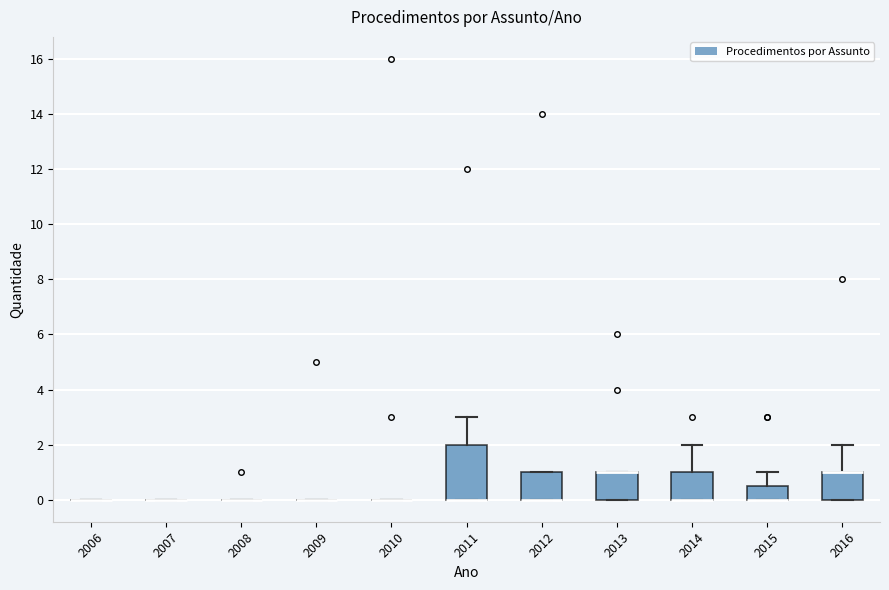

Reading left to right, transcribe this box plot: for each box, give where its median line is, the range the box spans, and where its two whiskers end, as read against the y-axis. The values are not printed on the chart, so give them approximately, as read against the axis.

2006: box collapsed to a line at 0.0, whiskers 0.0 to 0.0
2007: box collapsed to a line at 0.0, whiskers 0.0 to 0.0
2008: box collapsed to a line at 0.0, whiskers 0.0 to 0.0
2009: box collapsed to a line at 0.0, whiskers 0.0 to 0.0
2010: box collapsed to a line at 0.0, whiskers 0.0 to 0.0
2011: median 0.0 (drawn on the box's lower edge), box 0.0 to 2.0, whiskers 0.0 to 3.0
2012: median 0.0 (drawn on the box's lower edge), box 0.0 to 1.0, whiskers 0.0 to 1.0
2013: median 1.0 (drawn on the box's upper edge), box 0.0 to 1.0, whiskers 0.0 to 1.0
2014: median 0.0 (drawn on the box's lower edge), box 0.0 to 1.0, whiskers 0.0 to 2.0
2015: median 0.0 (drawn on the box's lower edge), box 0.0 to 0.6, whiskers 0.0 to 1.0
2016: median 1.0 (drawn on the box's upper edge), box 0.0 to 1.0, whiskers 0.0 to 2.0